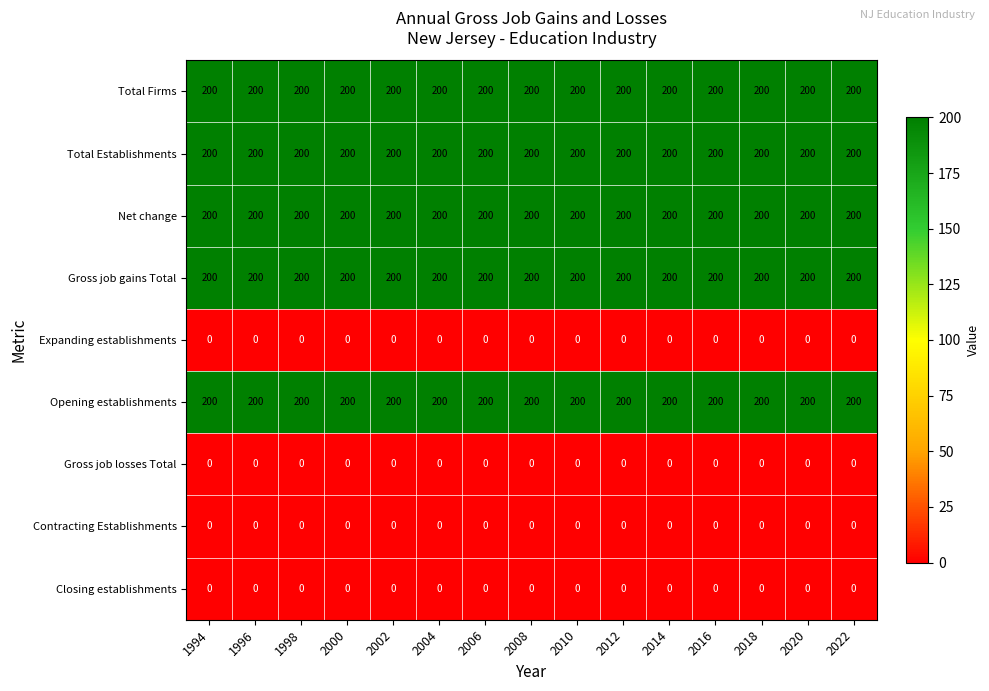

What is the spread (max minus min) of values at 2002?

200